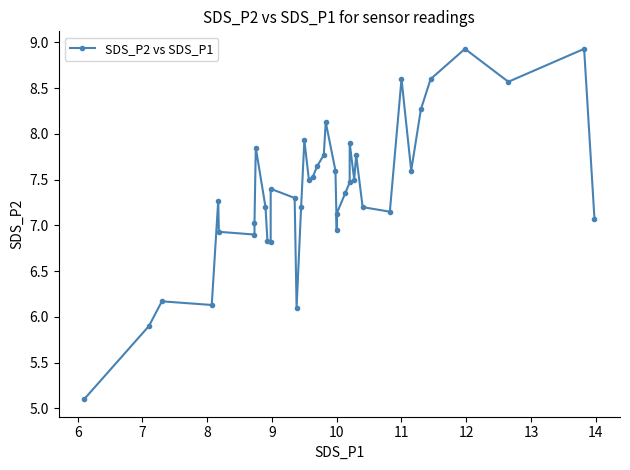

How many interior local valleys (lower than both neighbors) does the data have?

10